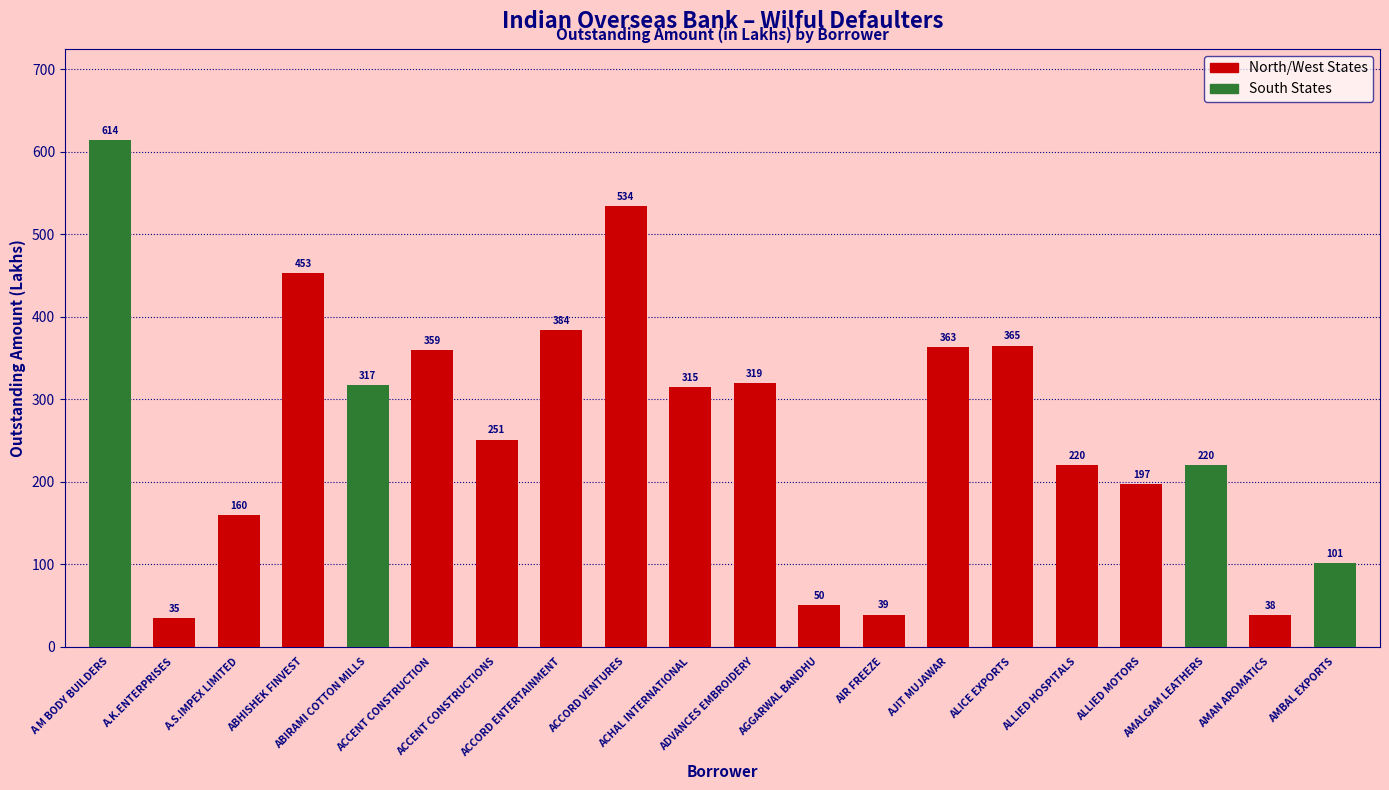

At which category does the chart reach its peak across all series?

A M BODY BUILDERS